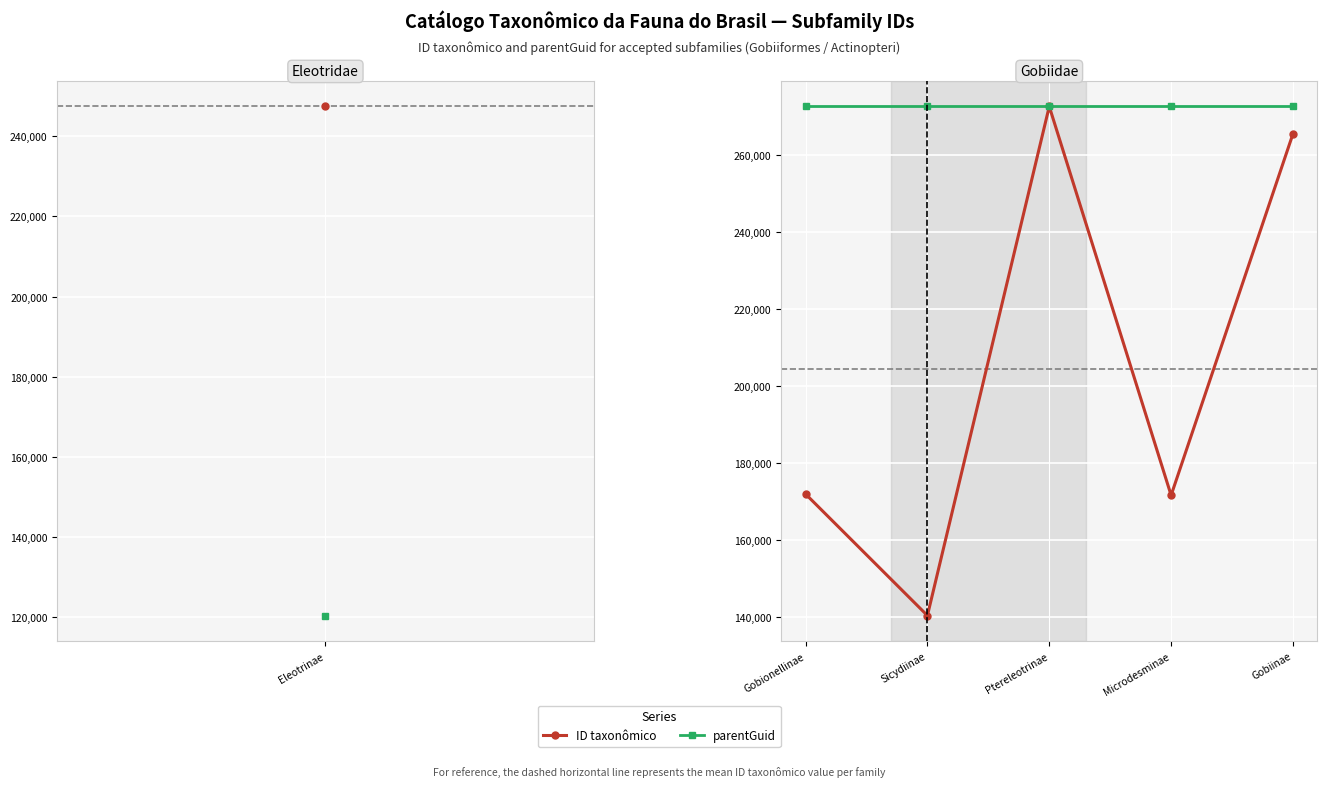

Count the number of data series in this chart.

2